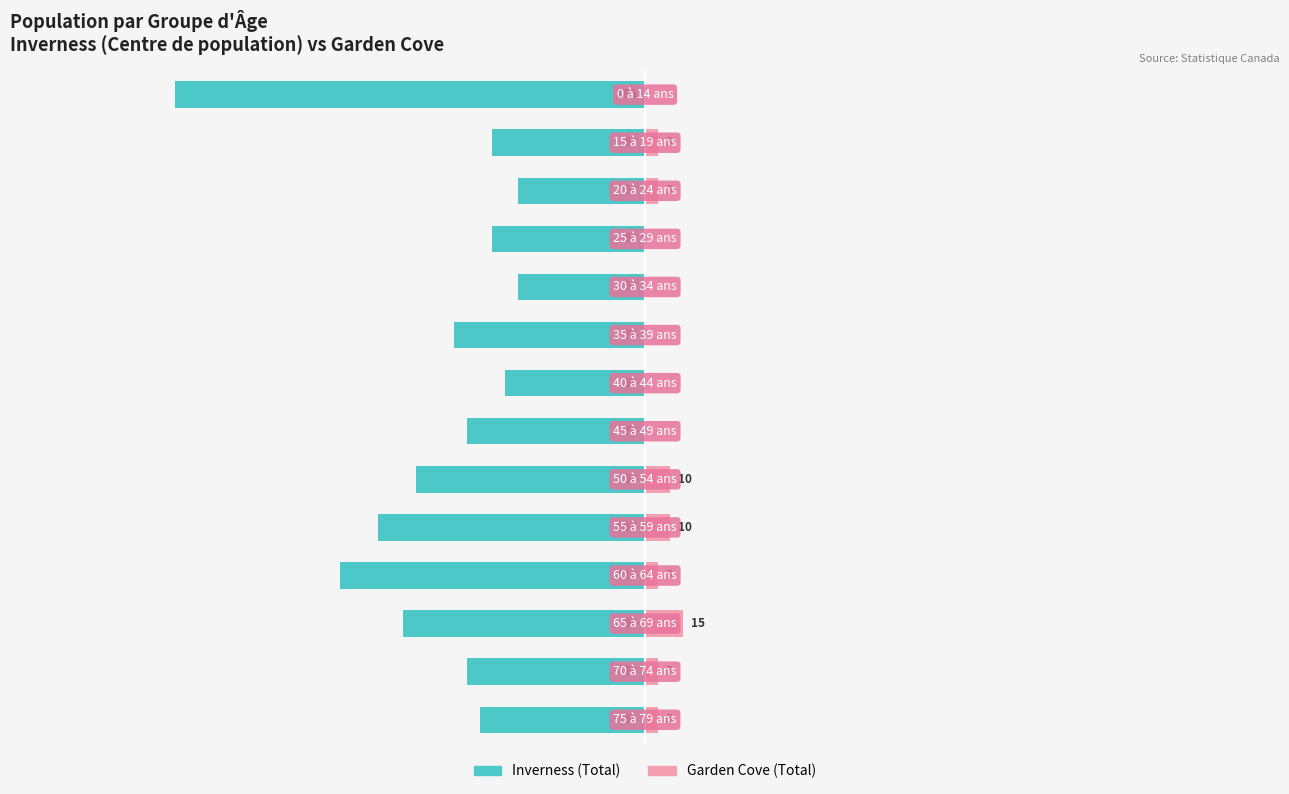

Read the Inverness (Total) value at 12.

-70